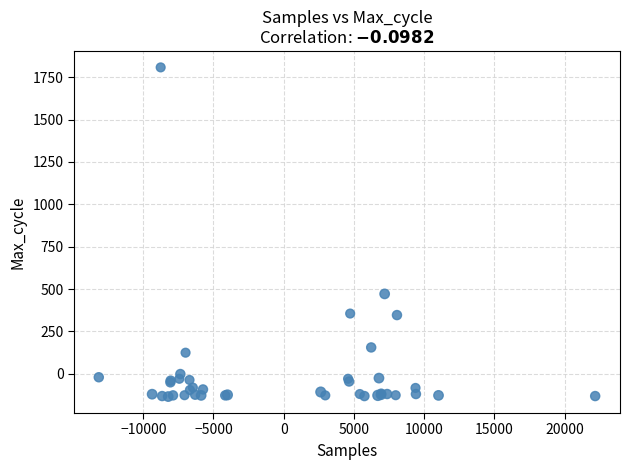

What Y value in the scatter plot is closest to 836?

471.3